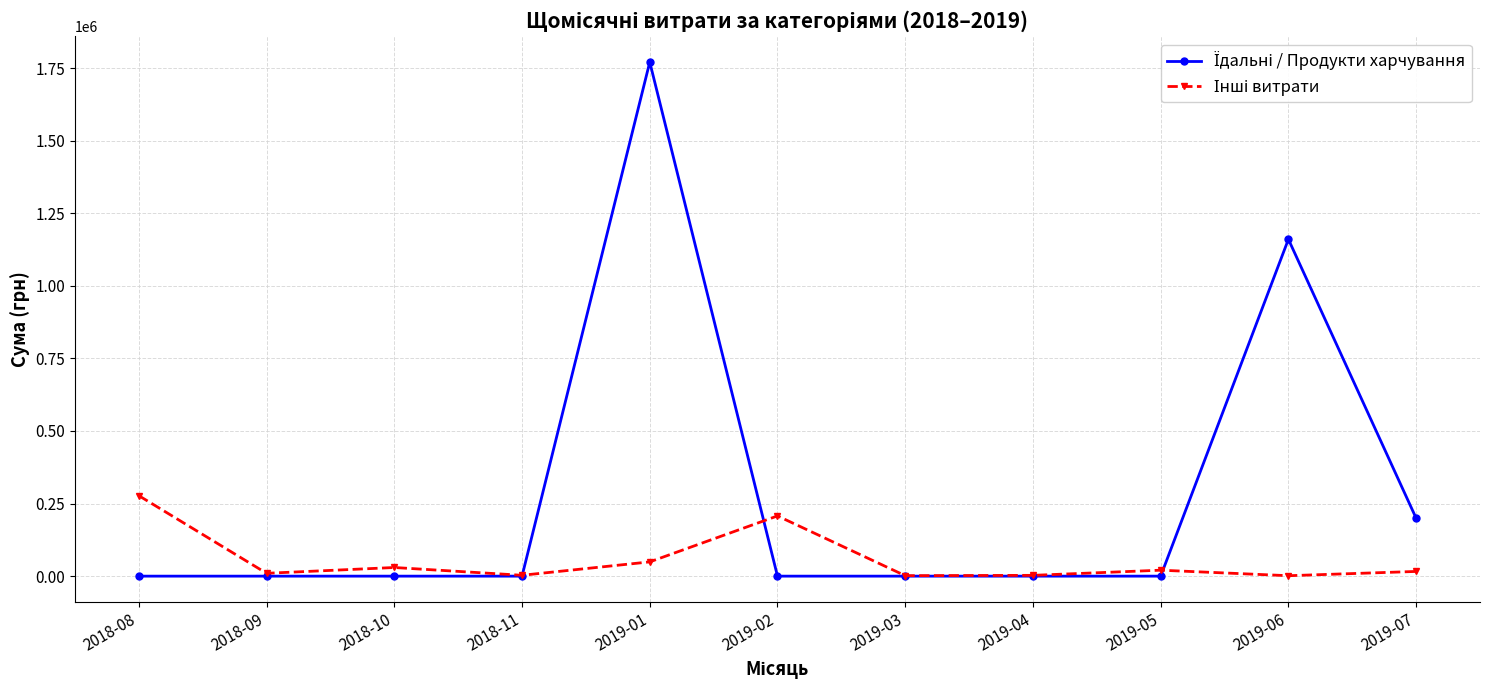

What is the greatest value displayed?

1770452.4